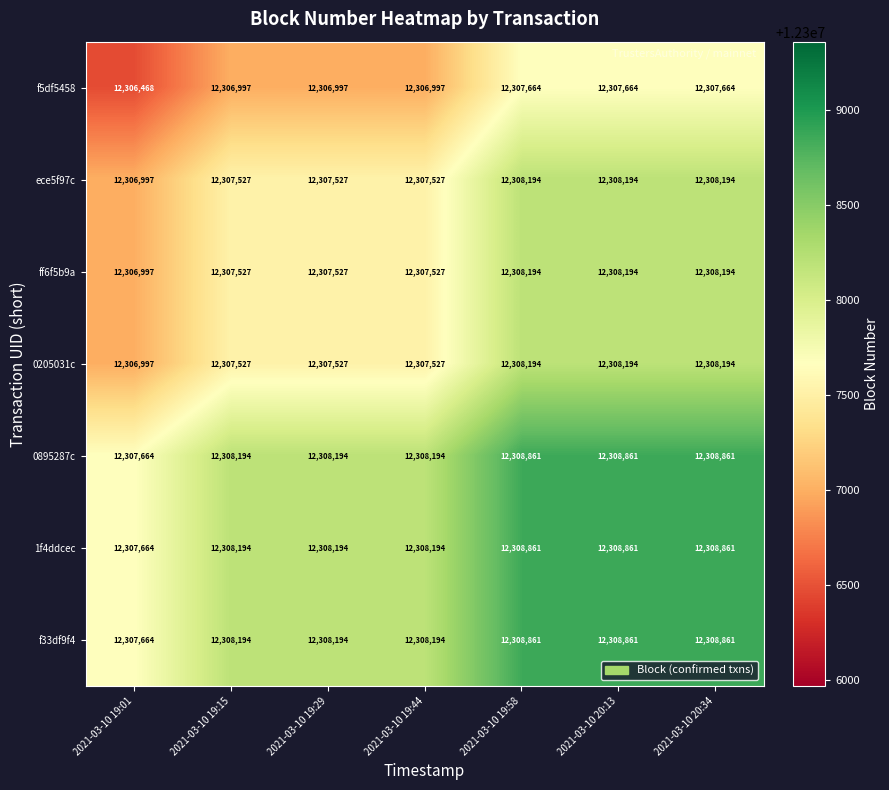

What is the total value across all series at 2021-03-10 20:13?

86158829